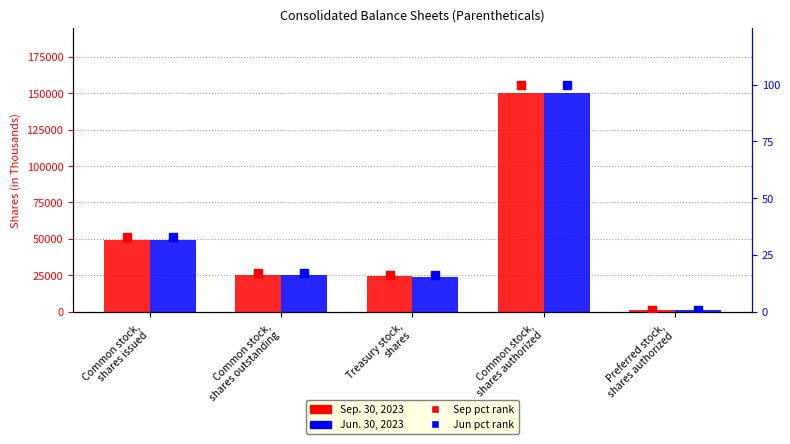

Which series has the widest spread of Y values?

Sep. 30, 2023